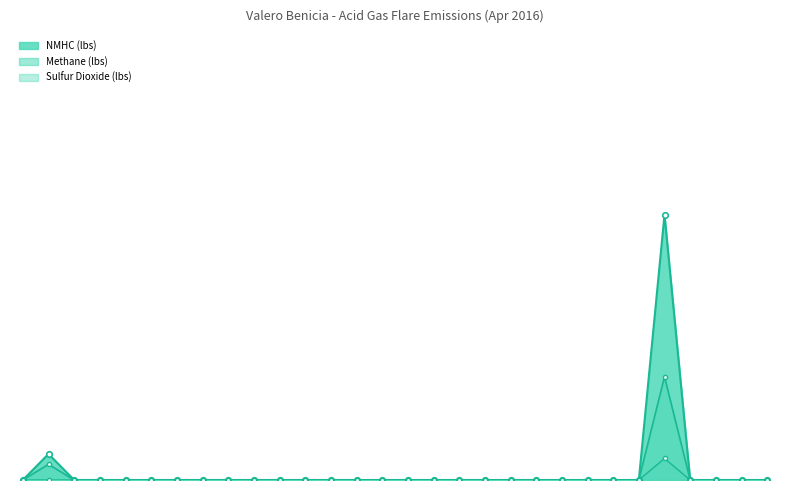

Reading right to left, transcribe all the data shown in this chart.

NMHC (lbs): 0.0	0.0	0.0	0.0	48.4	0.0	0.0	0.0	0.0	0.0	0.0	0.0	0.0	0.0	0.0	0.0	0.0	0.0	0.0	0.0	0.0	0.0	0.0	0.0	0.0	0.0	0.0	0.0	4.7	0.0
Methane (lbs): 0.0	0.0	0.0	0.0	18.8	0.0	0.0	0.0	0.0	0.0	0.0	0.0	0.0	0.0	0.0	0.0	0.0	0.0	0.0	0.0	0.0	0.0	0.0	0.0	0.0	0.0	0.0	0.0	2.9	0.0
Sulfur Dioxide (lbs): 0.0	0.0	0.0	0.0	3.9	0.0	0.0	0.0	0.0	0.0	0.0	0.0	0.0	0.0	0.0	0.0	0.0	0.0	0.0	0.0	0.0	0.0	0.0	0.0	0.0	0.0	0.0	0.0	0.0	0.0